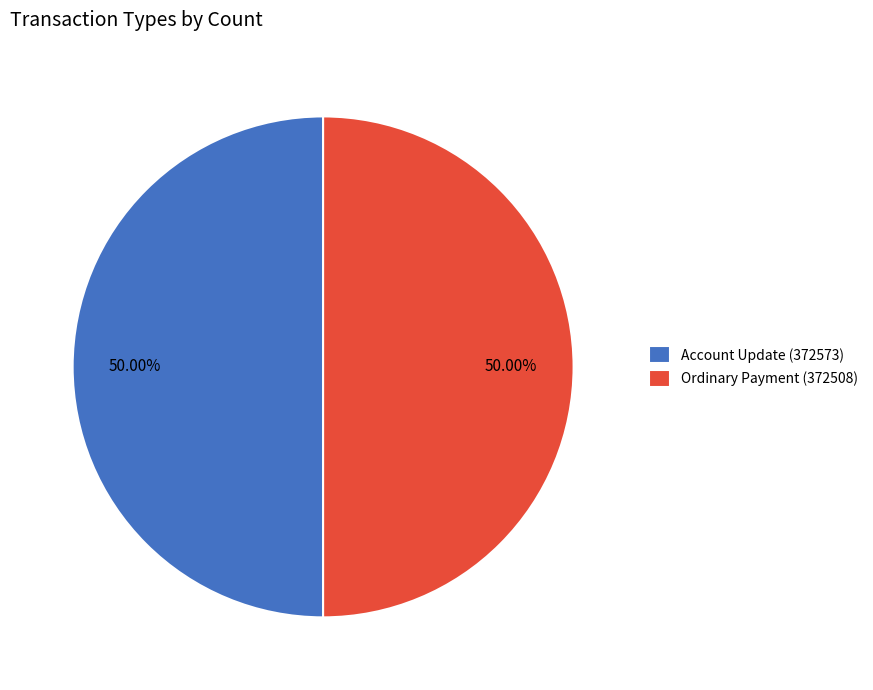

To the nearest percent, what is the difference between the largest and smallest slice percentages?

0%